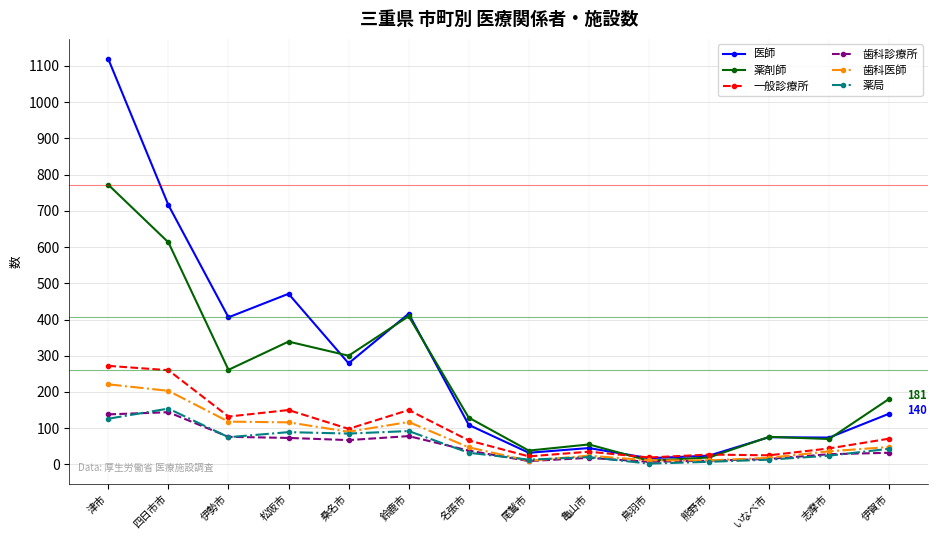

At which category does the chart reach its peak across all series?

津市